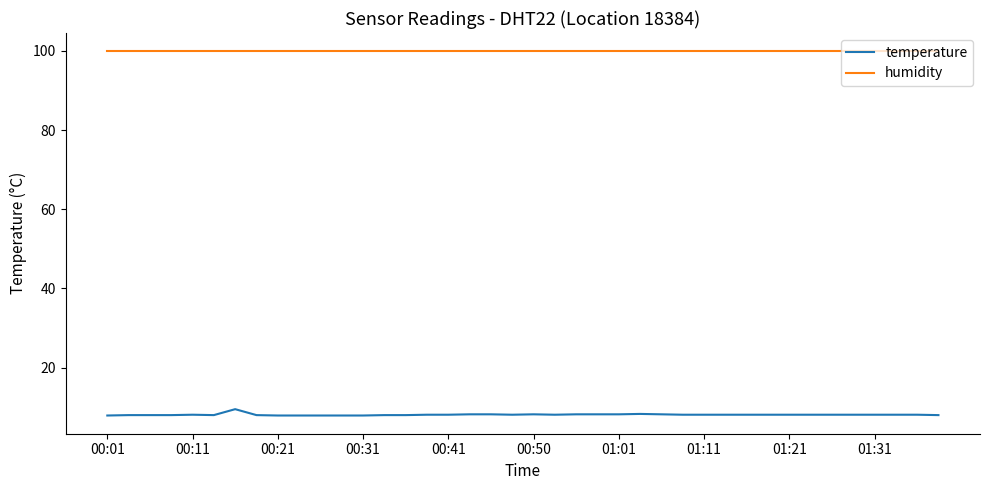

What is the smallest value displayed?

7.9